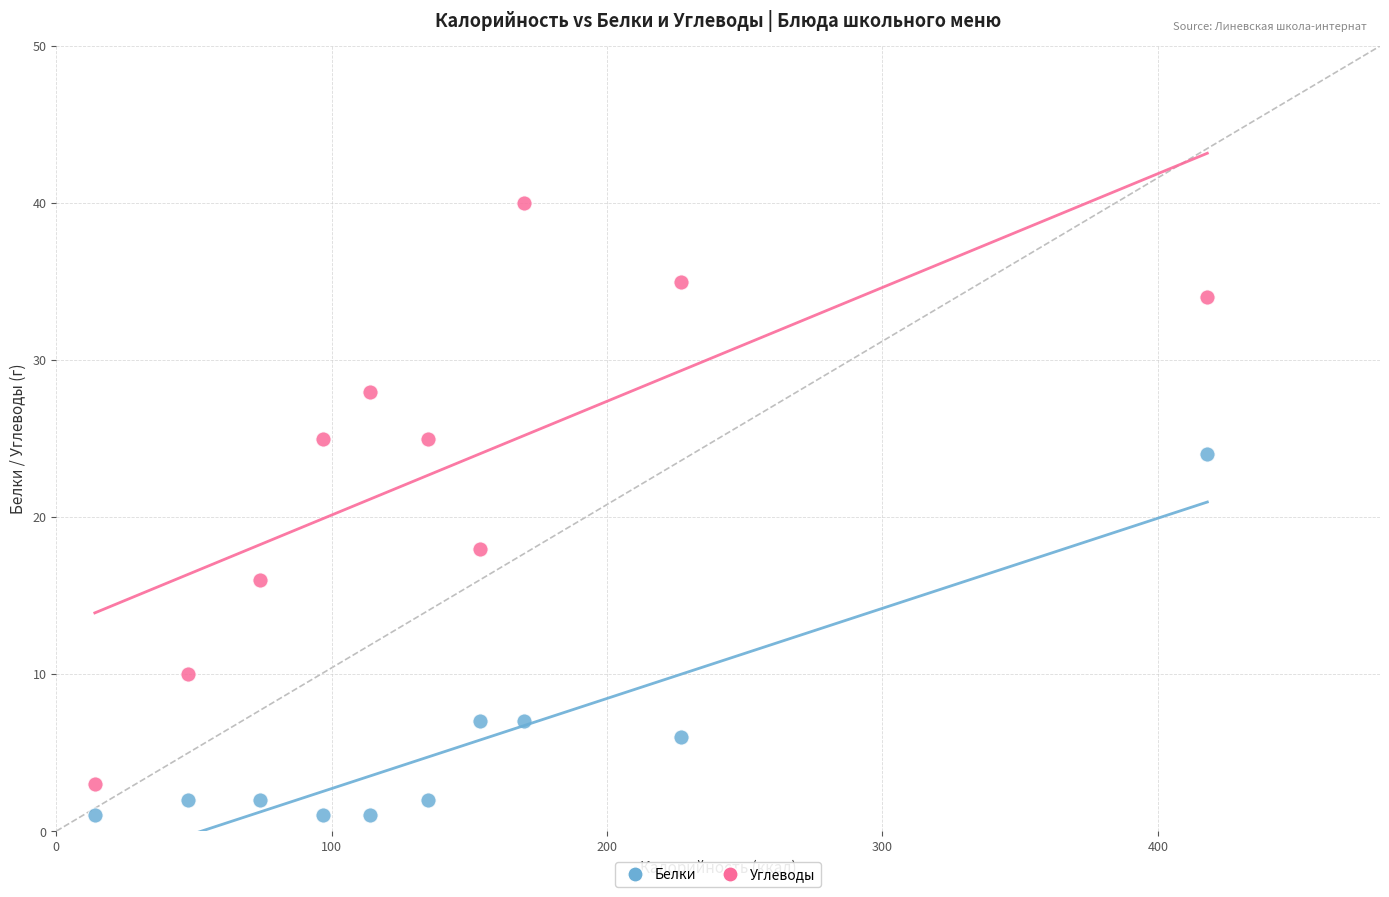

Across all data points, what is the range of X values (max minus min)?

404